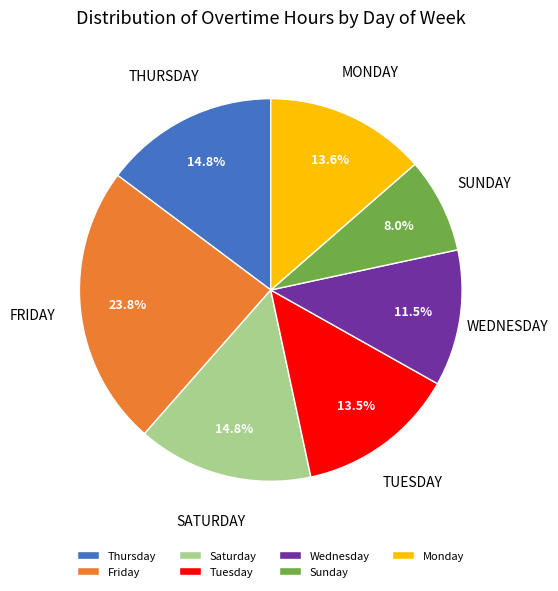

Is Wednesday the majority of the pie?

No